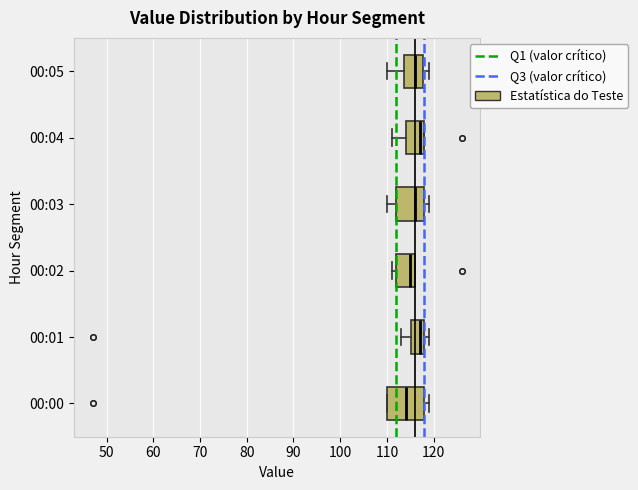

Reading bottom to top, transcribe this box plot: for each box, give where its median line is, the range the box spans, and where its two whiskers end, as read against the x-axis. The values are not printed on the chart, so give them approximately, as read against the axis.

00:00: median 114, box 110 to 118, whiskers 110 to 119
00:01: median 117, box 115 to 118, whiskers 113 to 119
00:02: median 115, box 112 to 116, whiskers 111 to 116
00:03: median 116, box 112 to 118, whiskers 110 to 119
00:04: median 117, box 114 to 118, whiskers 111 to 118
00:05: median 116, box 114 to 118, whiskers 110 to 119